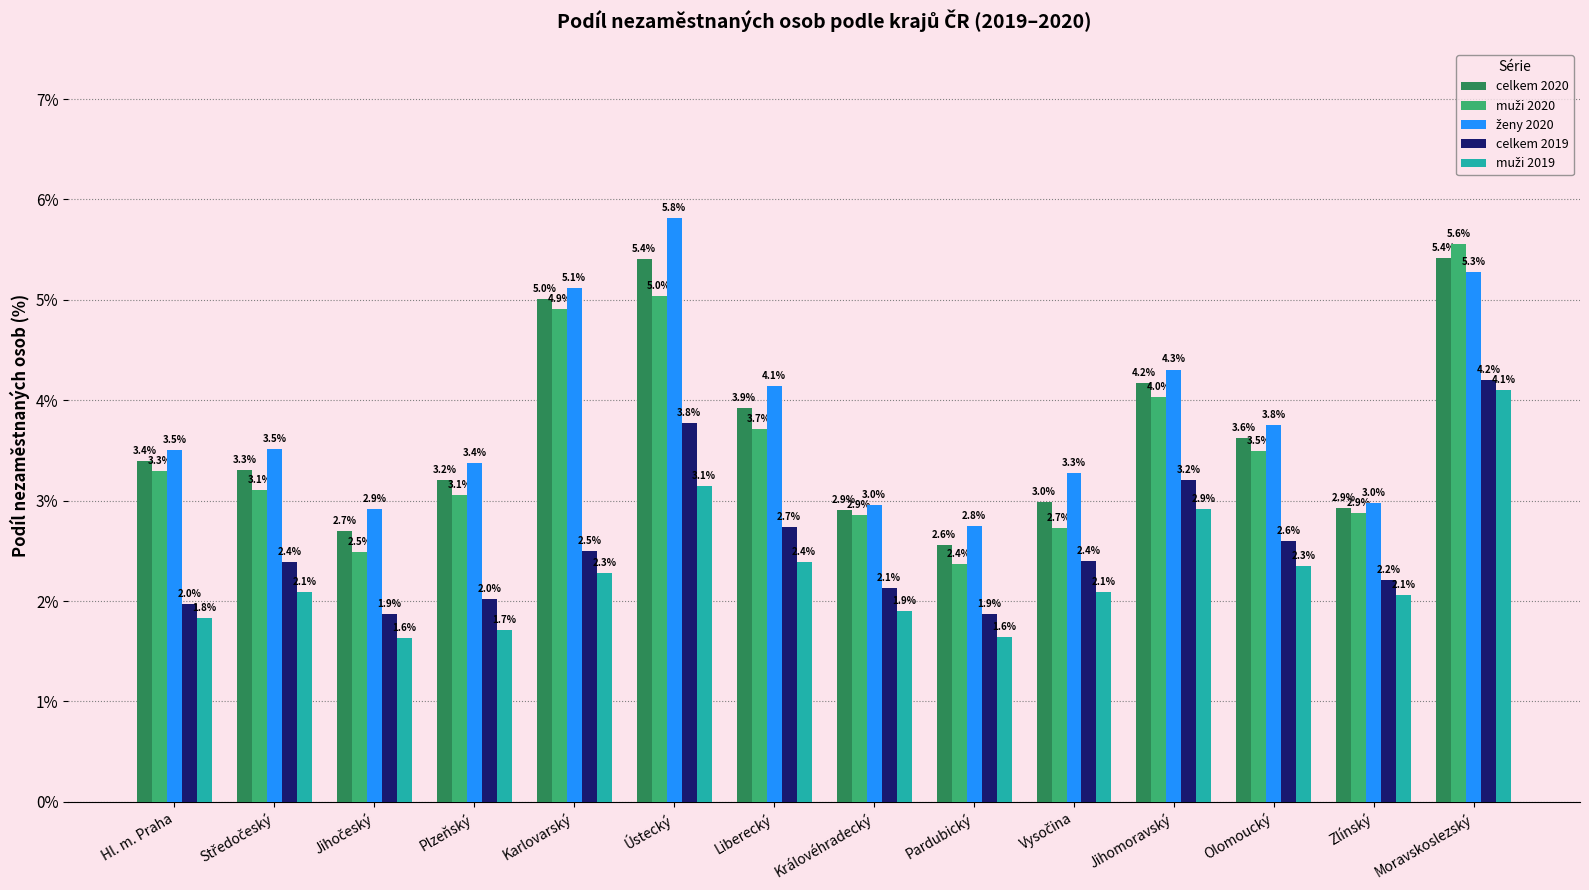

At which category is the sum across all series the highest?

Moravskoslezský